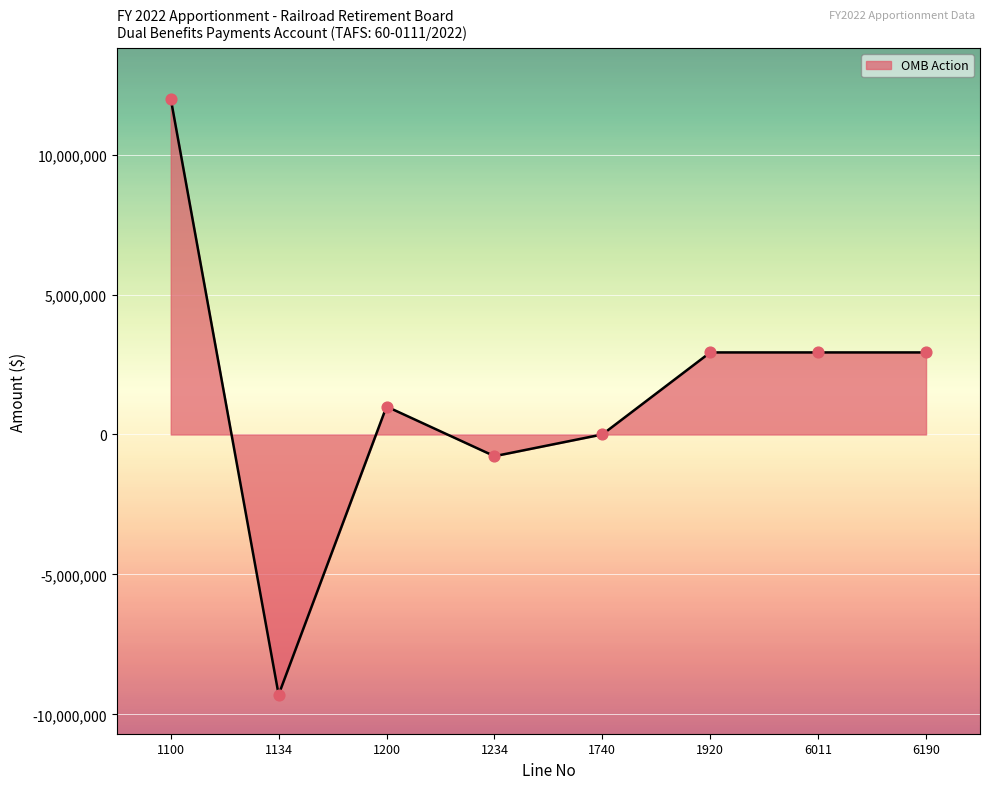

What is the ratio of the value at 6190 to the value at 1740?

1466.0